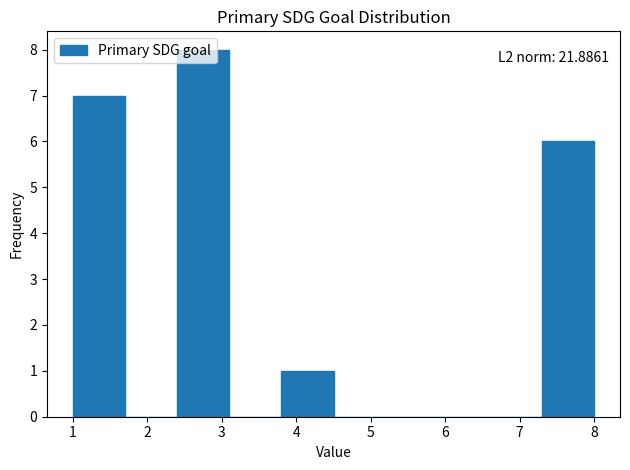

Which range on the x-axis has the tallest bar?

2.4 to 3.1